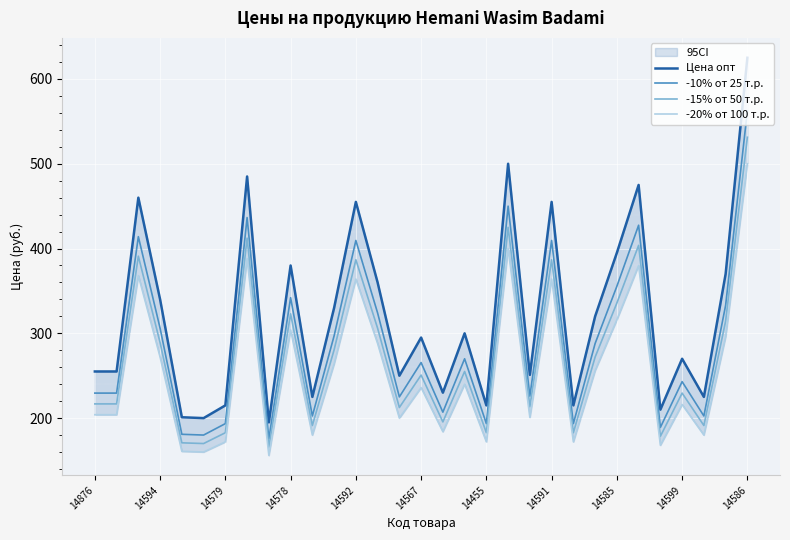

True or false: -10% от 25 т.р. has a value of 335.0 at 14455.

False